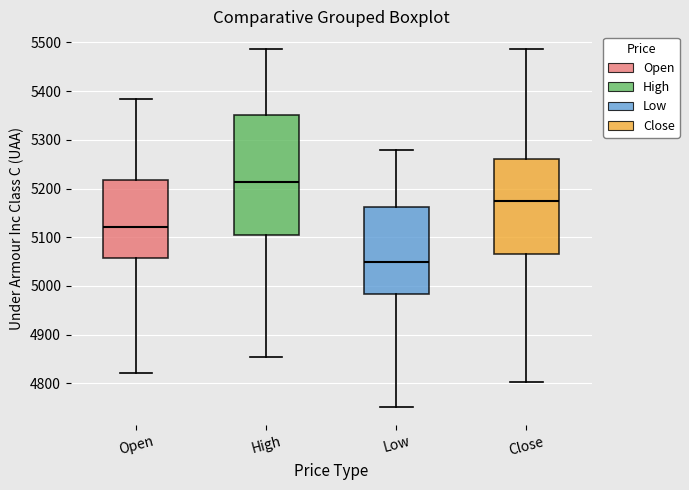

Which box's median line is the highest?

High